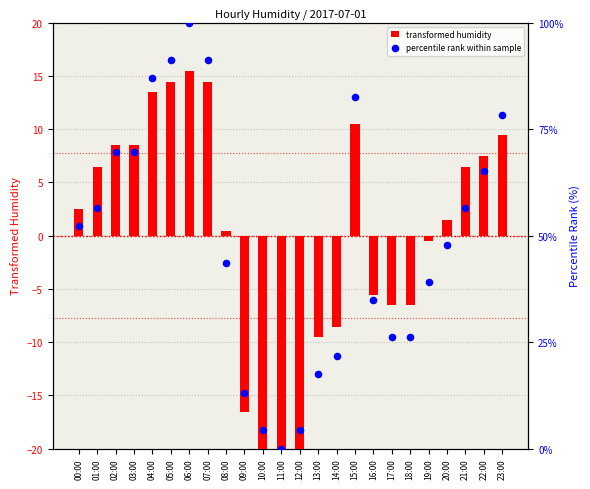

Is the value of percentile rank within sample at 20:00 greater than the value of transformed humidity at 06:00?

Yes